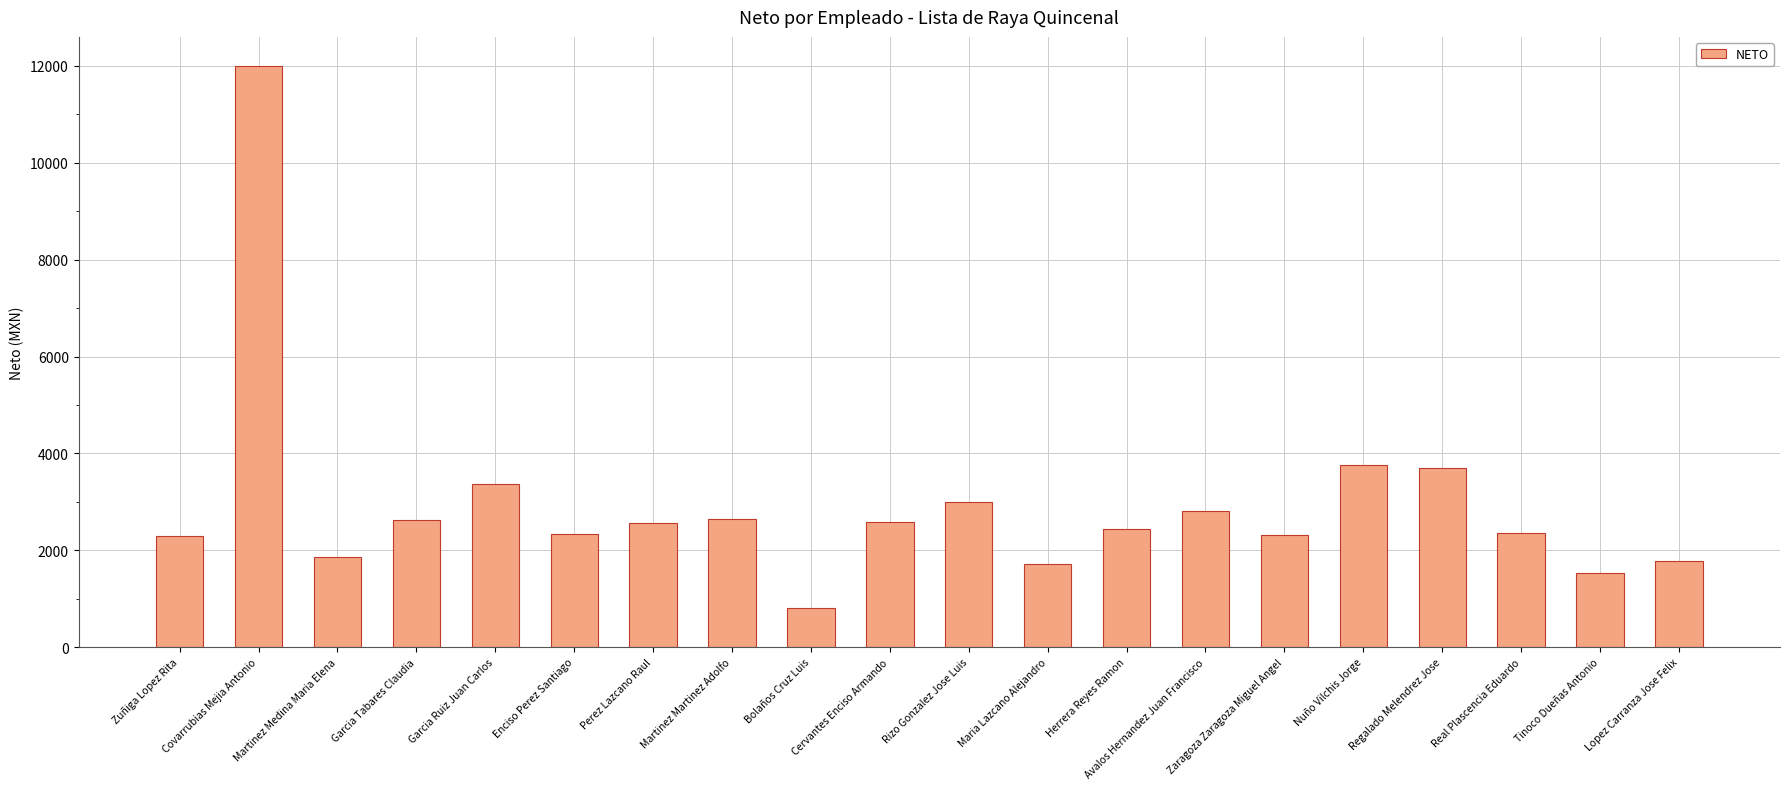

Does the chart contain any negative values?

No